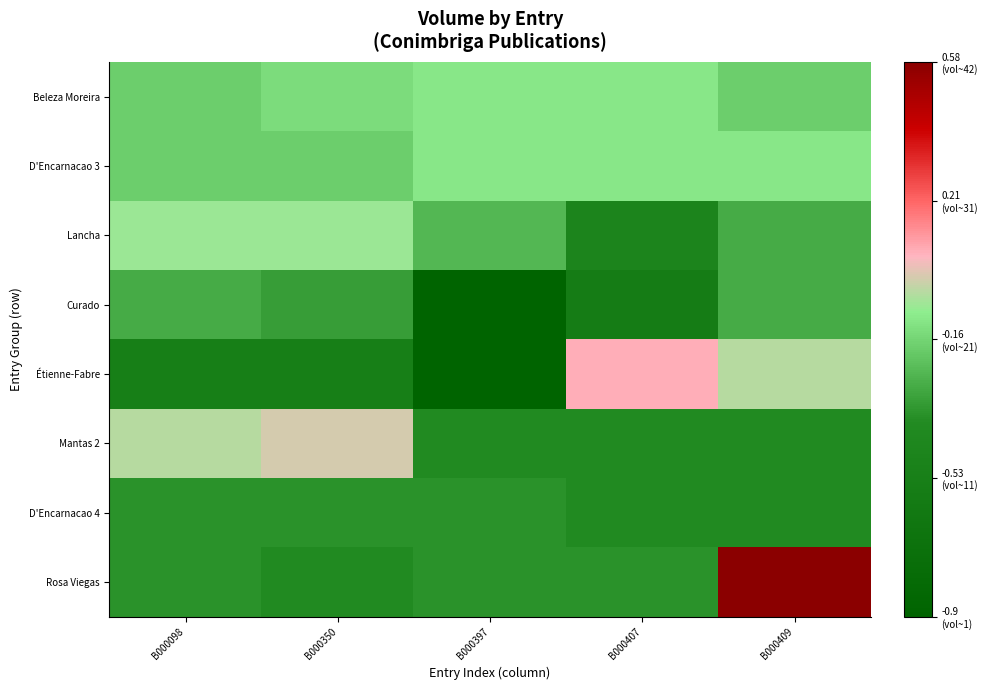

Reading left to right, what are all the values shown in this chart?

Beleza Moreira: B000098=-0.2	B000350=-0.1	B000397=-0.1	B000407=-0.1	B000409=-0.2
D'Encarnacao 3: B000098=-0.2	B000350=-0.2	B000397=-0.1	B000407=-0.1	B000409=-0.1
Lancha: B000098=-0.1	B000350=-0.1	B000397=-0.3	B000407=-0.5	B000409=-0.3
Curado: B000098=-0.3	B000350=-0.3	B000397=-0.9	B000407=-0.6	B000409=-0.3
Étienne-Fabre: B000098=-0.5	B000350=-0.5	B000397=-0.9	B000407=0.1	B000409=-0.0
Mantas 2: B000098=-0.0	B000350=0.0	B000397=-0.4	B000407=-0.4	B000409=-0.4
D'Encarnacao 4: B000098=-0.4	B000350=-0.4	B000397=-0.4	B000407=-0.4	B000409=-0.4
Rosa Viegas: B000098=-0.4	B000350=-0.4	B000397=-0.4	B000407=-0.4	B000409=0.6